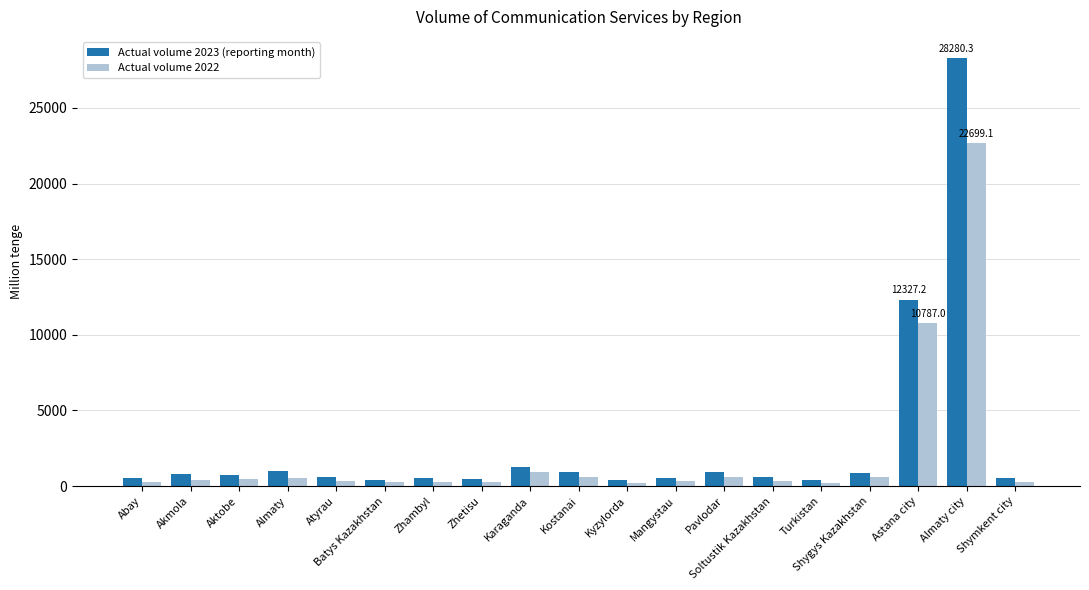

What is the label of the 11th bar from the left?

Kyzylorda